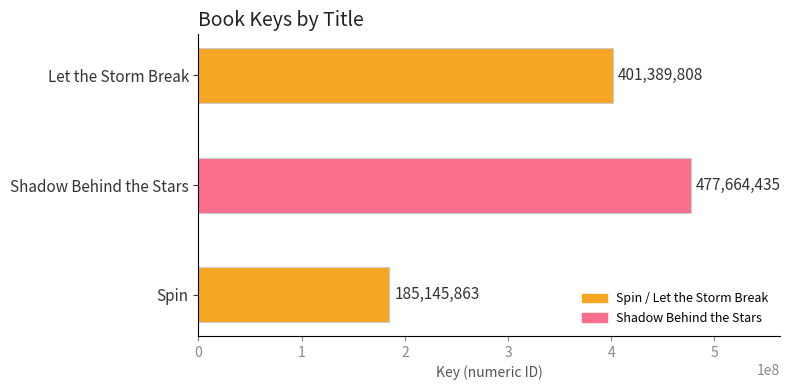

Which has a higher value, Shadow Behind the Stars or Spin?

Shadow Behind the Stars